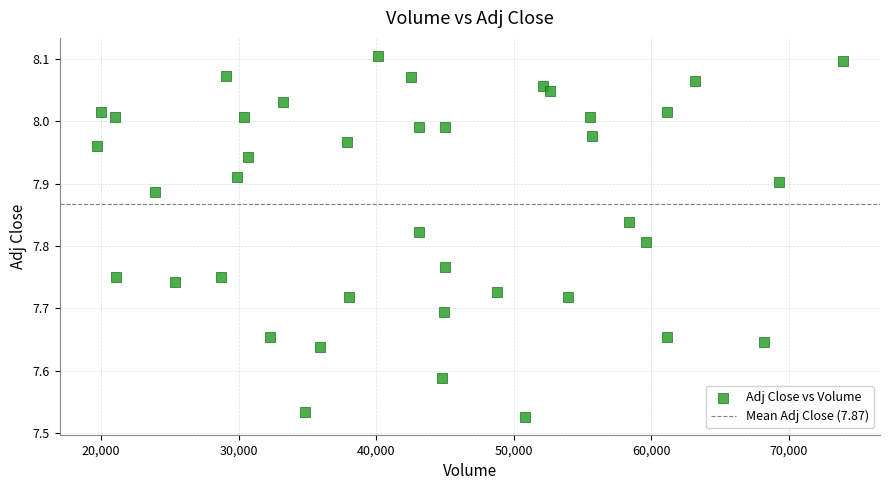

What is the range of X values (max minus min)?

54200.0